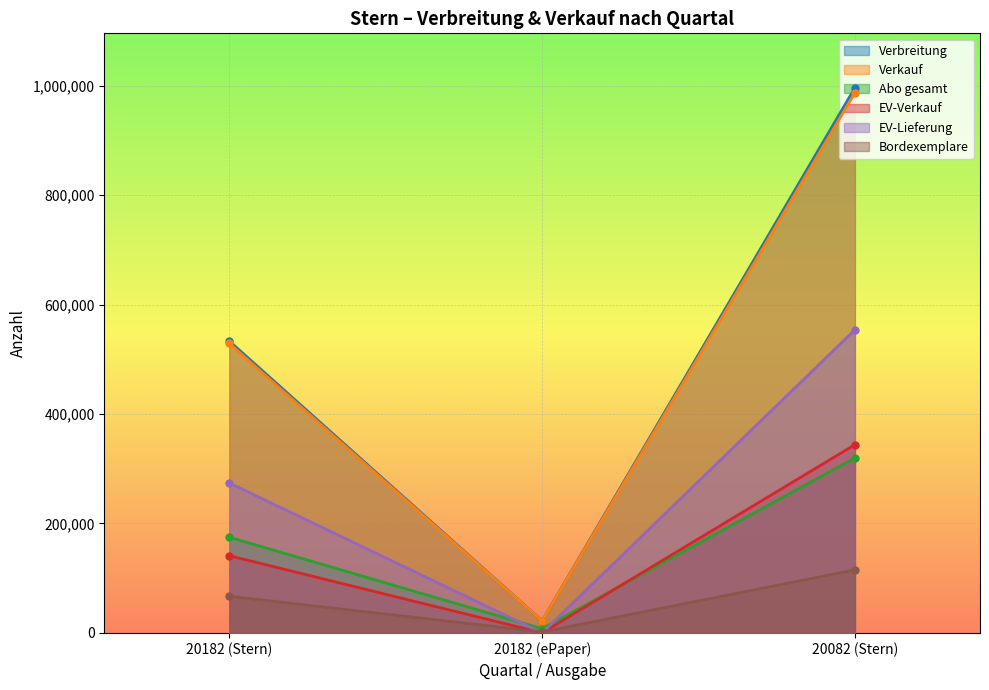

Is the value of Abo gesamt at 20182 (Stern) greater than the value of EV-Verkauf at 20082 (Stern)?

No